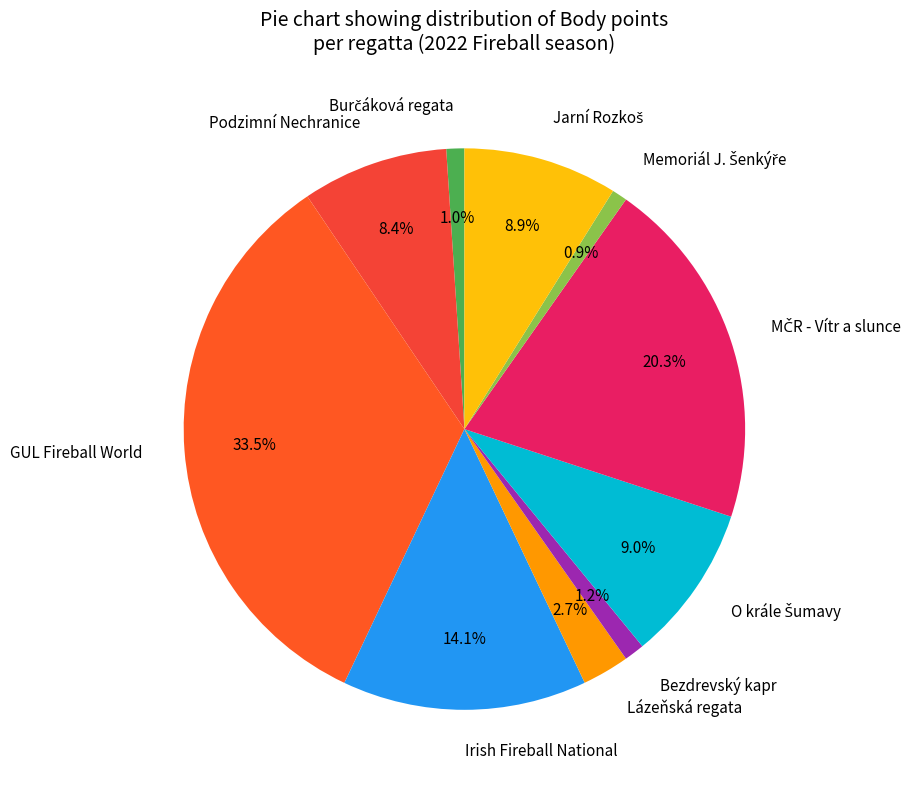

Does Bezdrevský kapr represent more than half of the total?

No